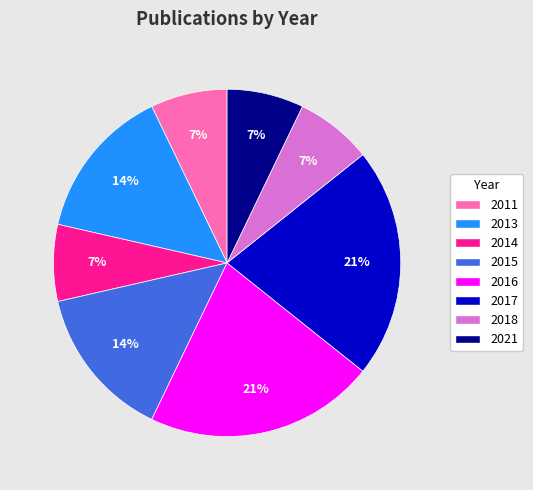

What percentage is the 2016 slice, to the nearest percent?

21%